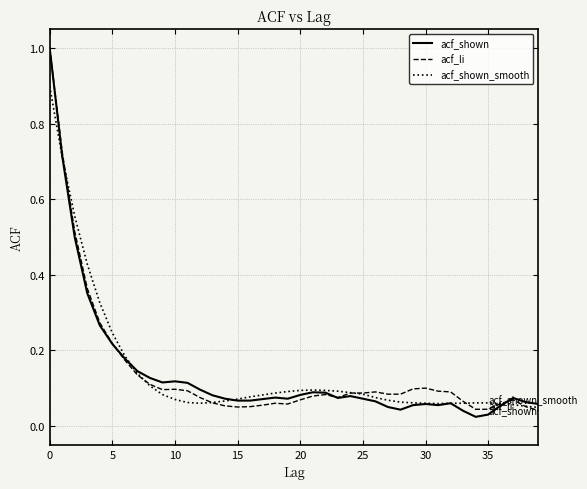

What is the maximum value for acf_shown?

1.0